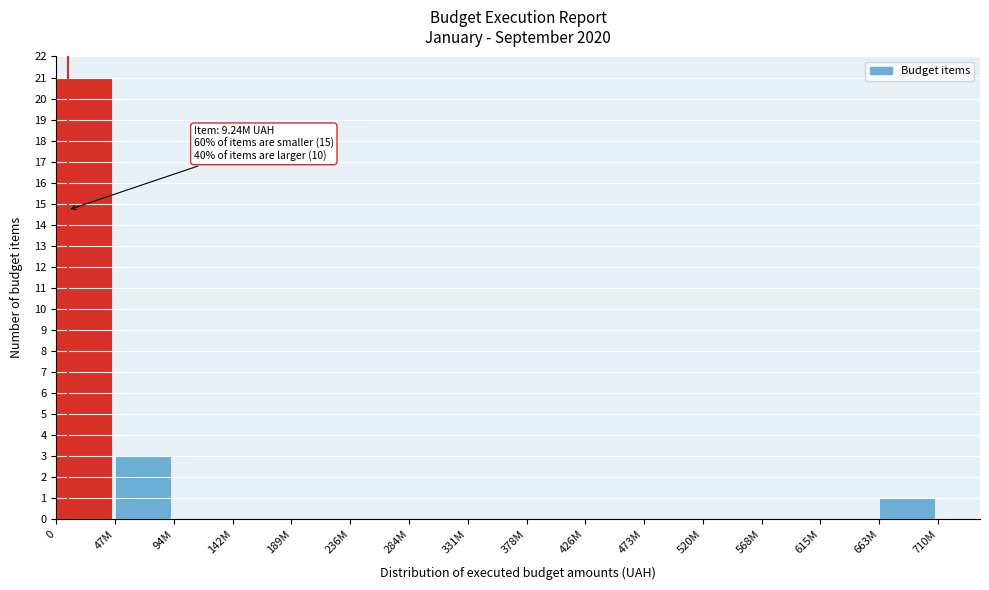

Reading left to right, list all the values displayed in this chart.

0=21	47M=3	94M=0	142M=0	189M=0	236M=0	284M=0	331M=0	378M=0	426M=0	473M=0	520M=0	568M=0	615M=0	663M=1